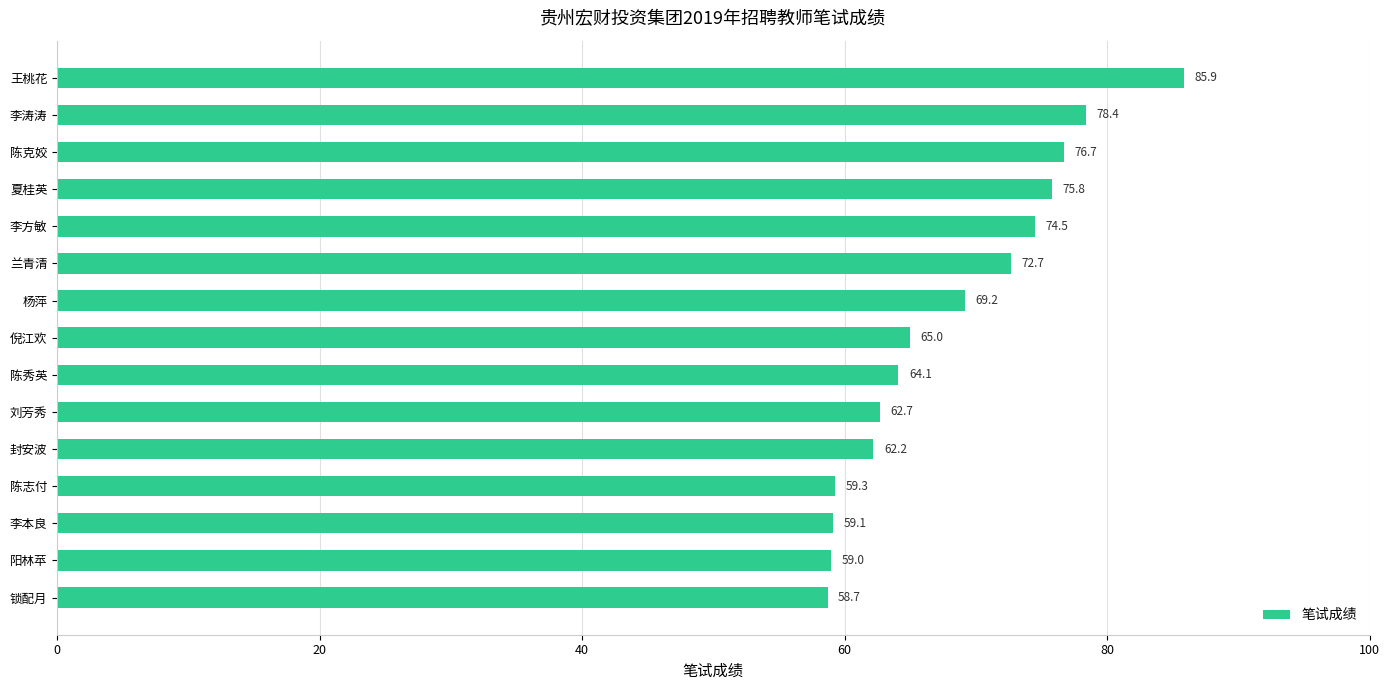

What is the difference between the maximum and minimum values?

27.2